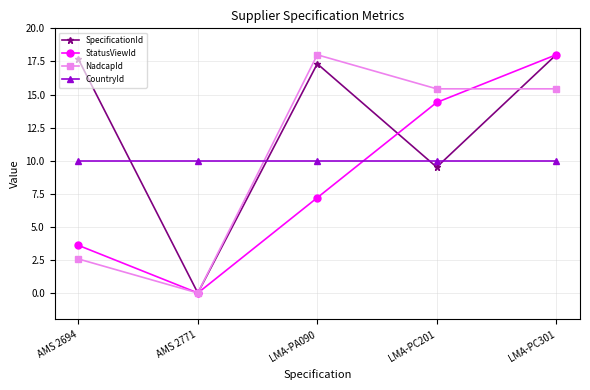

What is the spread (max minus min) of values at LMA-PC301?

8.0